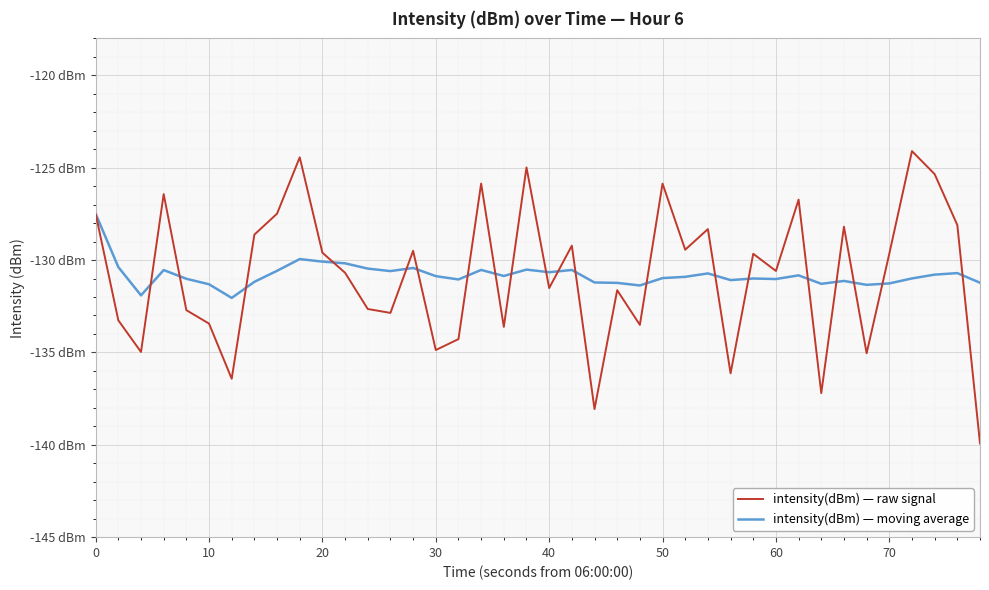

What are all the series names shown in the legend?

intensity(dBm) — raw signal, intensity(dBm) — moving average